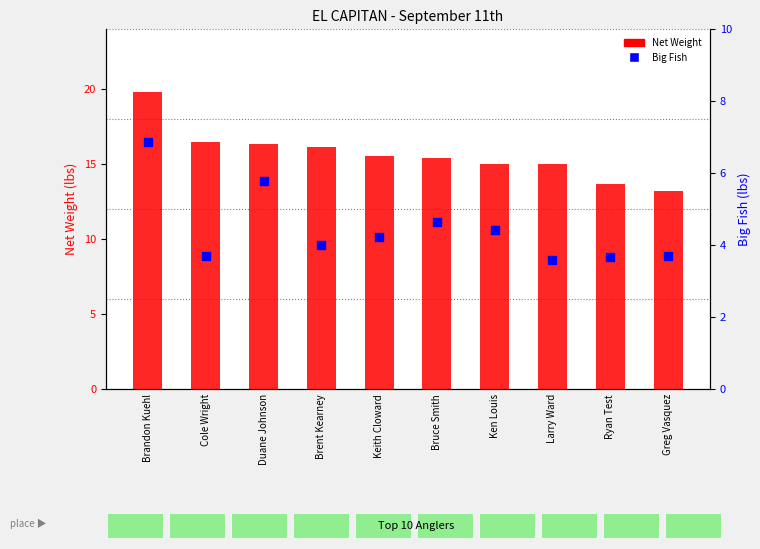

Is the value of Net Weight at Keith Cloward greater than the value of Big Fish at Duane Johnson?

Yes